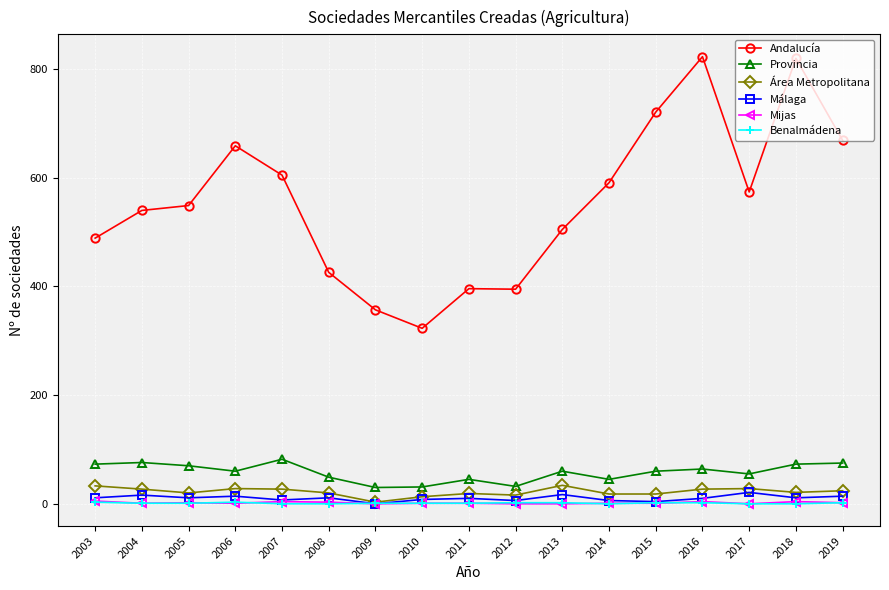

Which series has the widest spread of values?

Andalucía